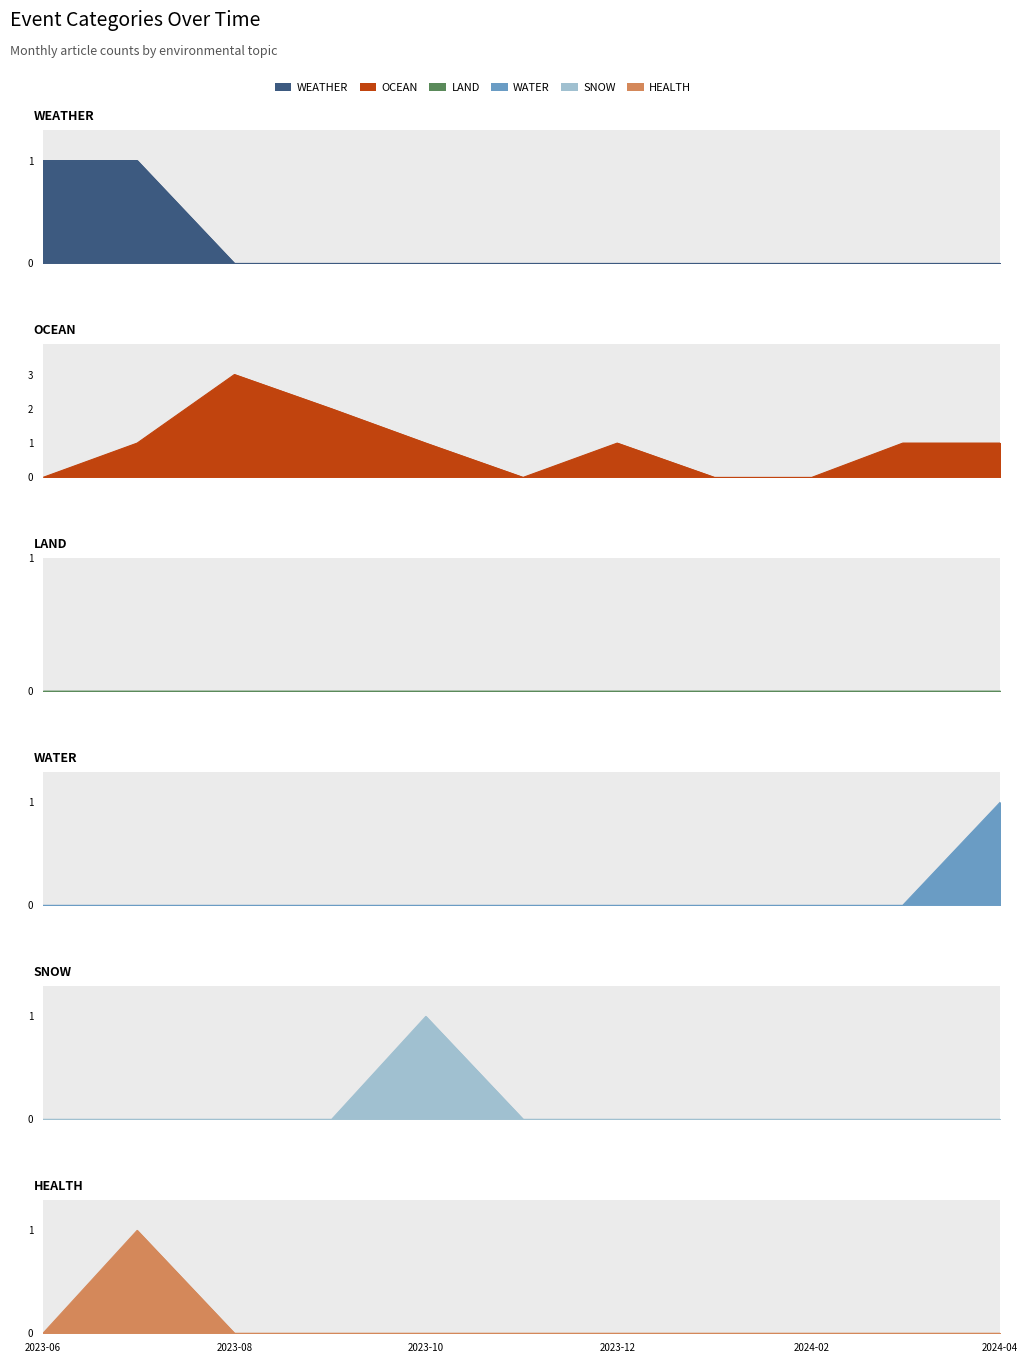

How many interior local peaks does the OCEAN series have?

2